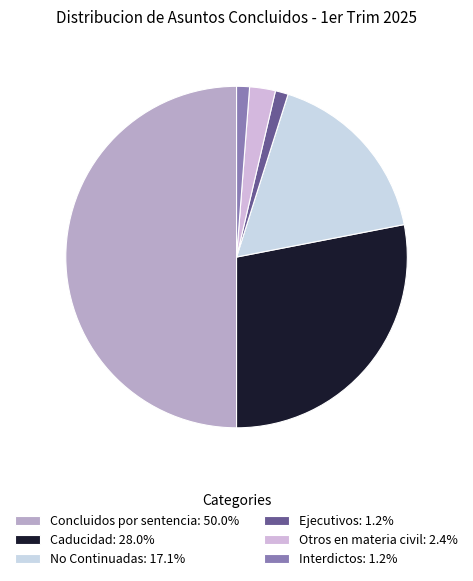

Is No Continuadas the majority of the pie?

No